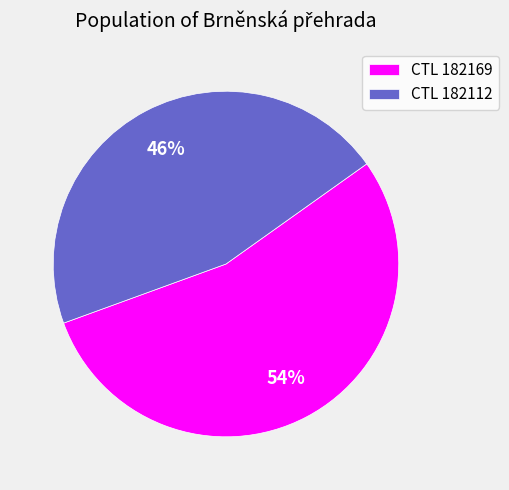

What percentage is the CTL 182112 slice, to the nearest percent?

46%